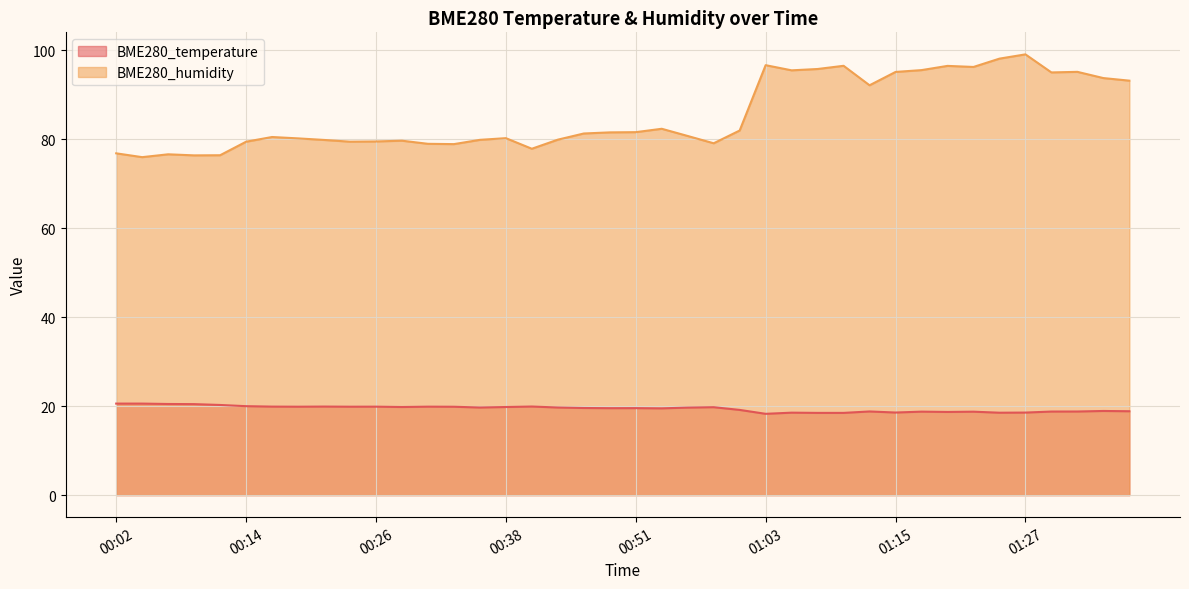

What is the label of the 7th point from the right?

01:23